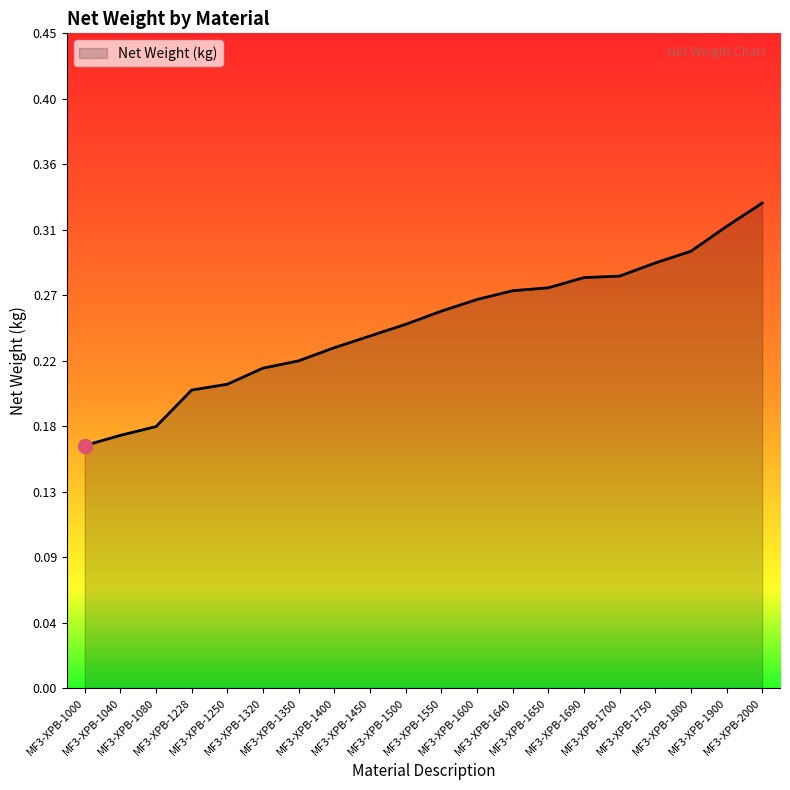

True or false: the data shows 0.1 at MF3-XPB-1350.

False